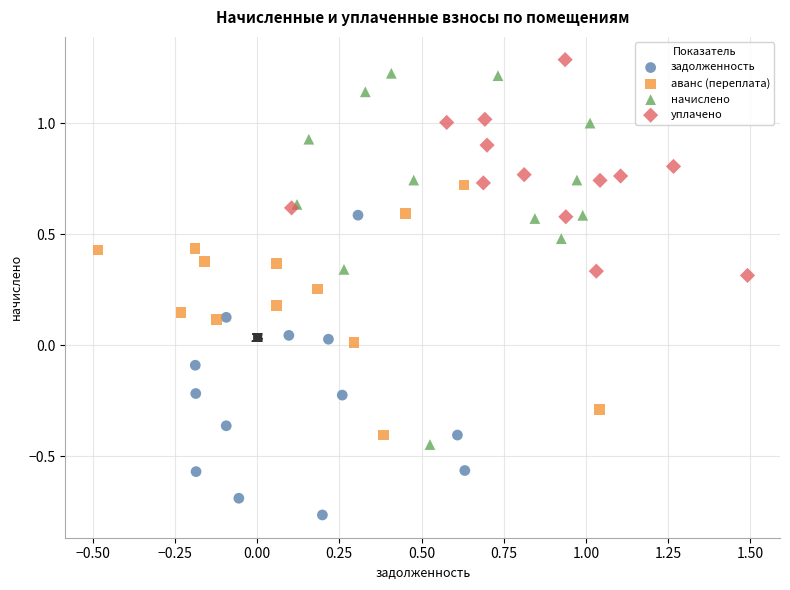

Which series contains the lowest Y value?

задолженность